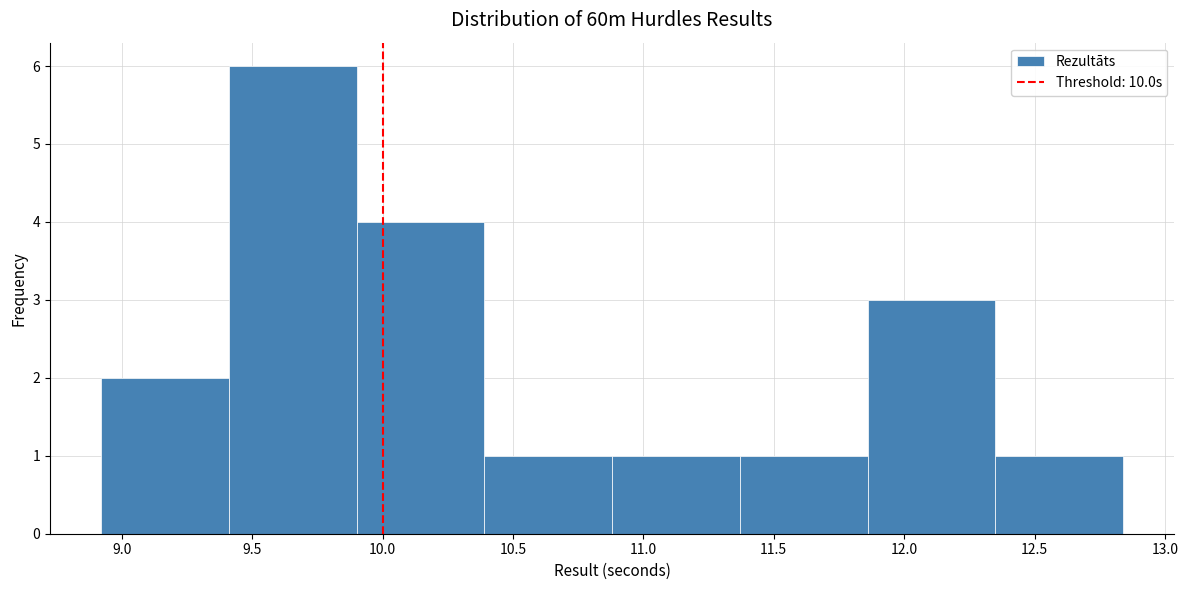

Which range on the x-axis has the tallest bar?

9.41 to 9.90